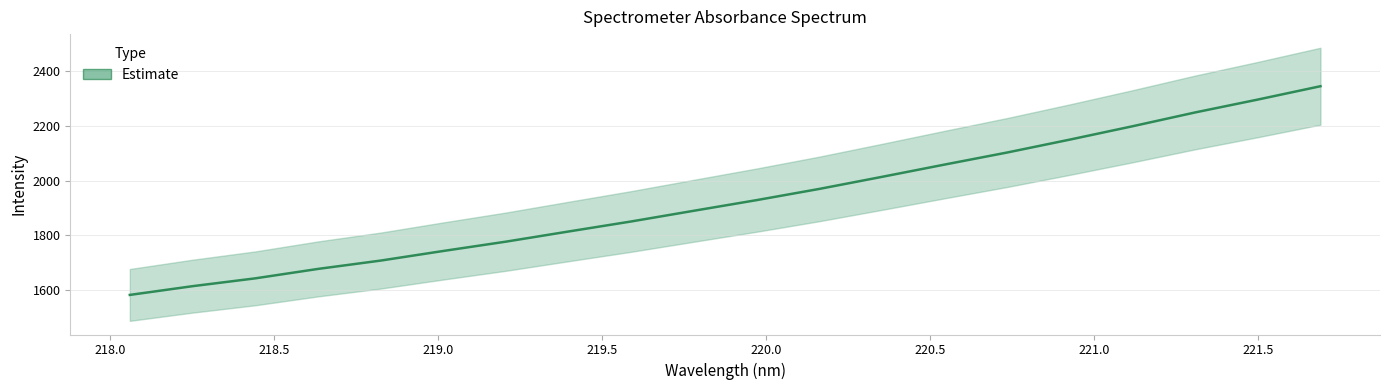

How many lines are shown in the chart?

1